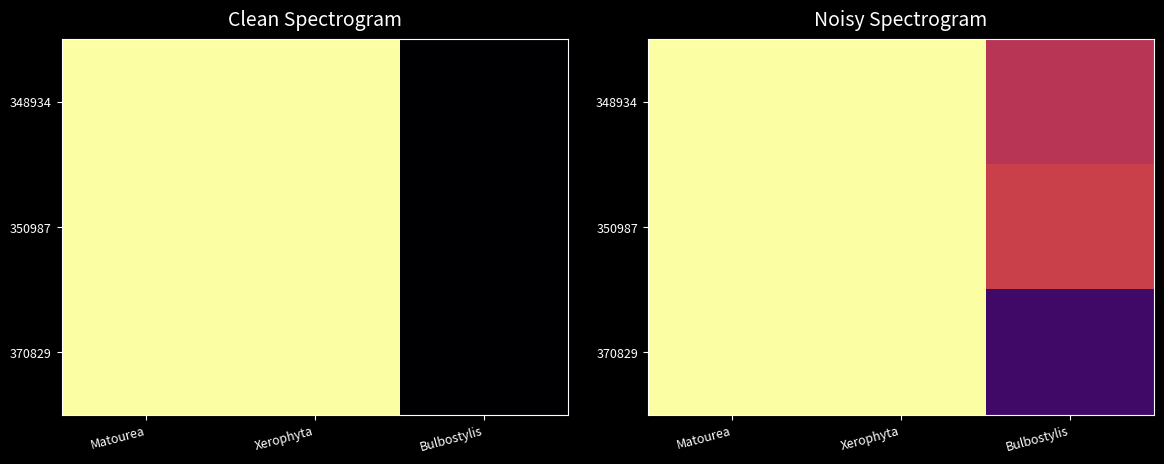

List the series in order of their peak value, highest first.

348934, 350987, 370829